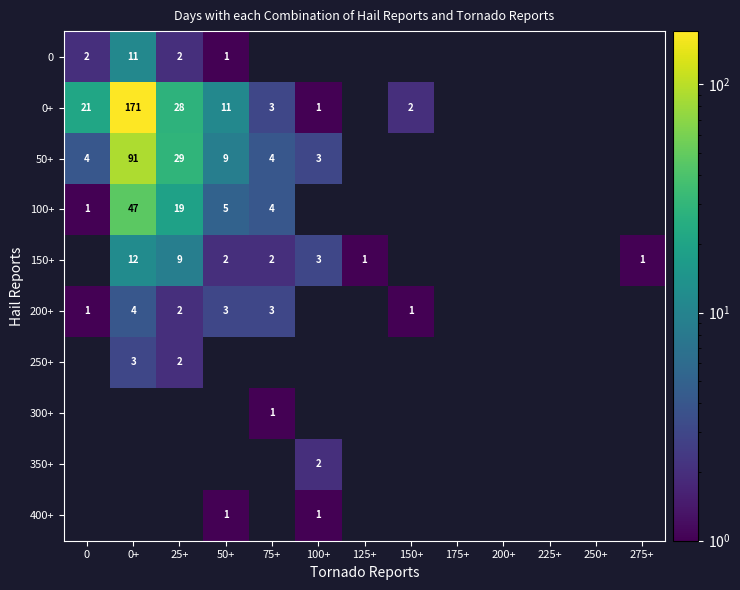

The 400+ series shows 2 at 100+. True or false?

False